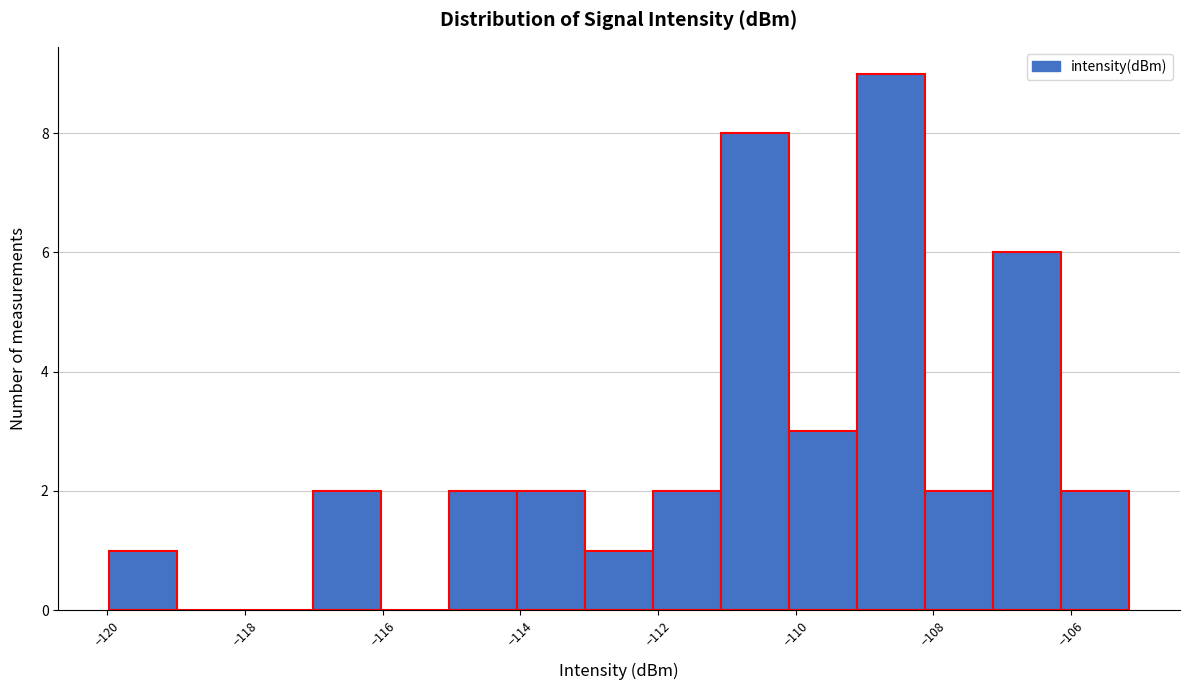

Over which range of the x-axis is the bar tallest?

-109.2 to -108.2